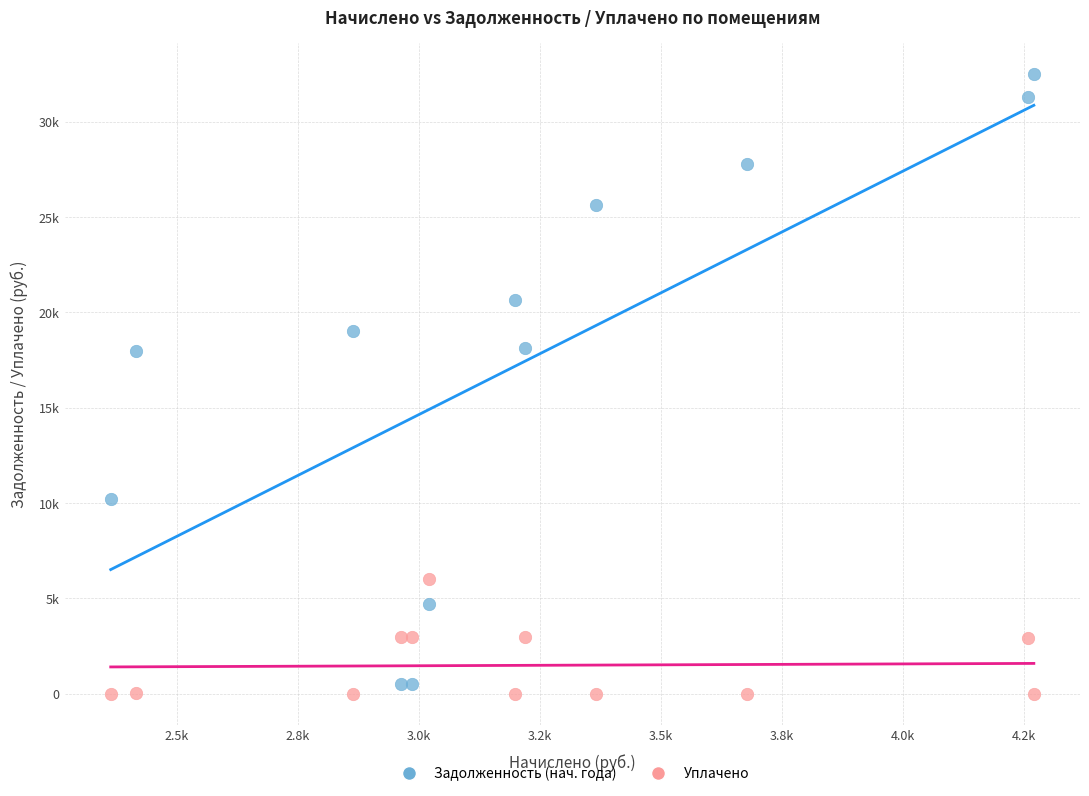

What are all the series names shown in the legend?

Задолженность (нач. года), Уплачено